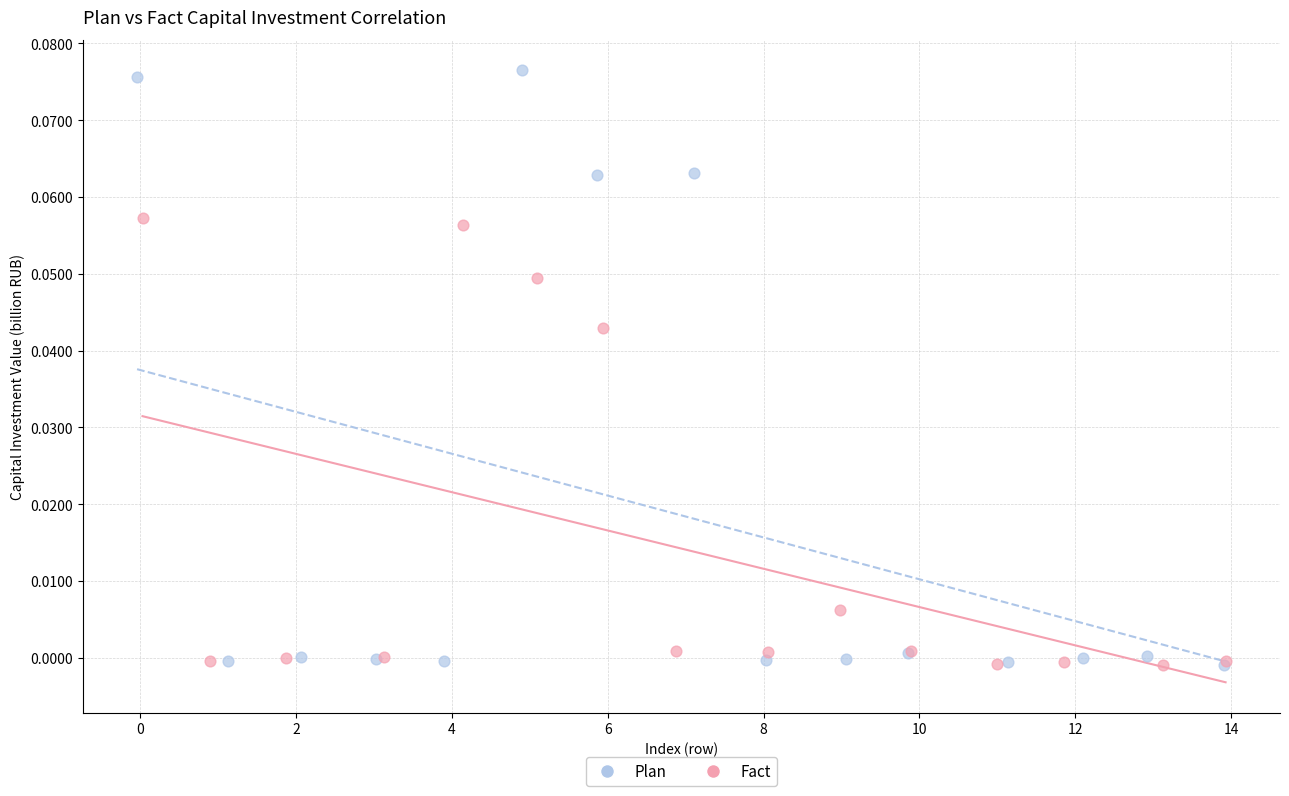

Which series has the largest Y range (max minus min)?

Plan